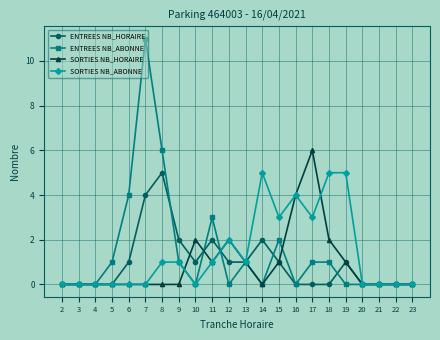

Is the value of SORTIES NB_ABONNE at 15 greater than the value of SORTIES NB_HORAIRE at 9?

Yes